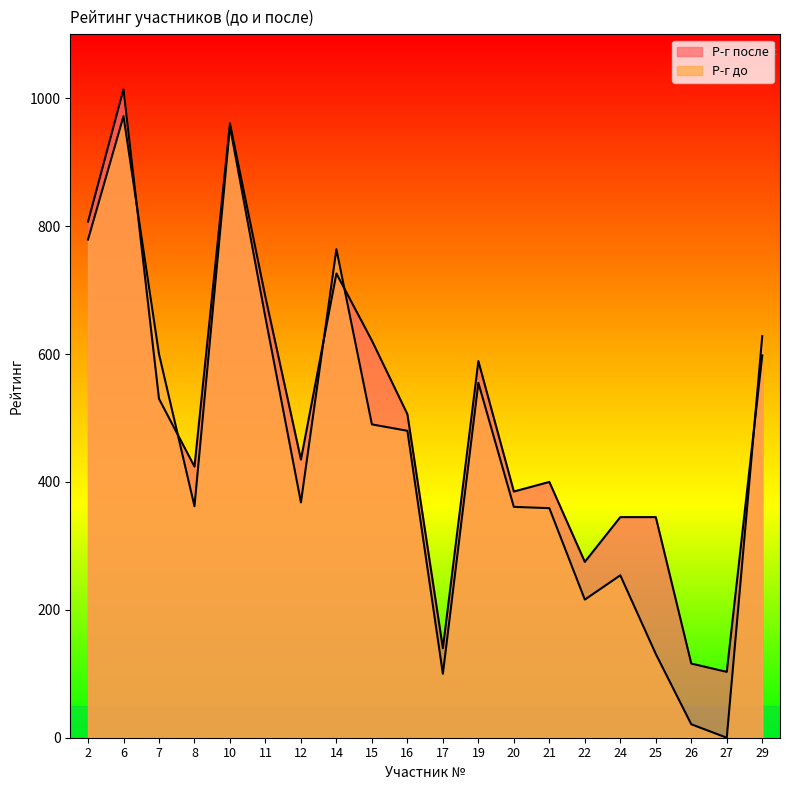

True or false: Р-г после has more than 1 points higher than both neighbors.

True